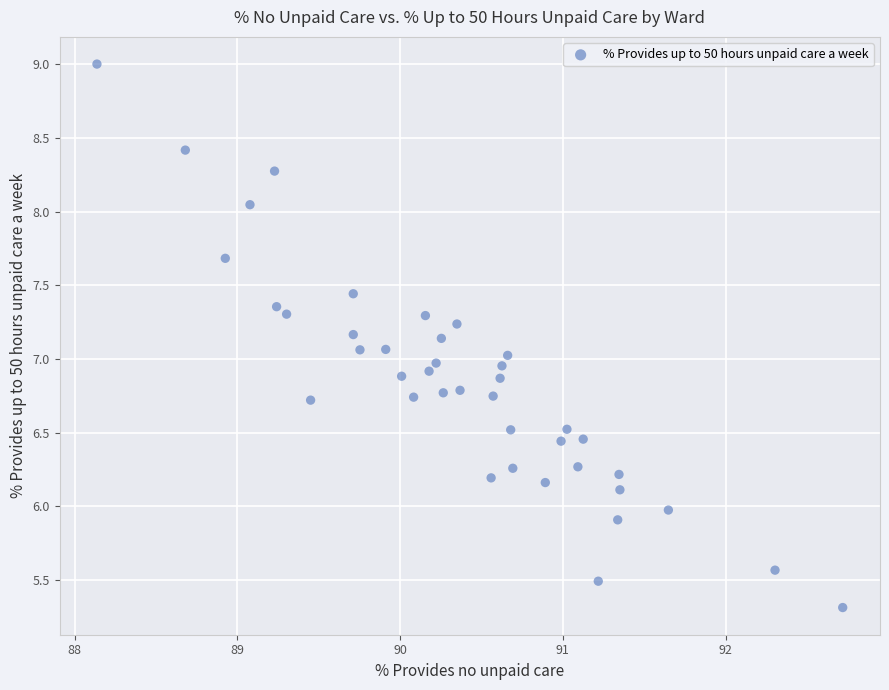

What is the range of X values (max minus min)?

4.6